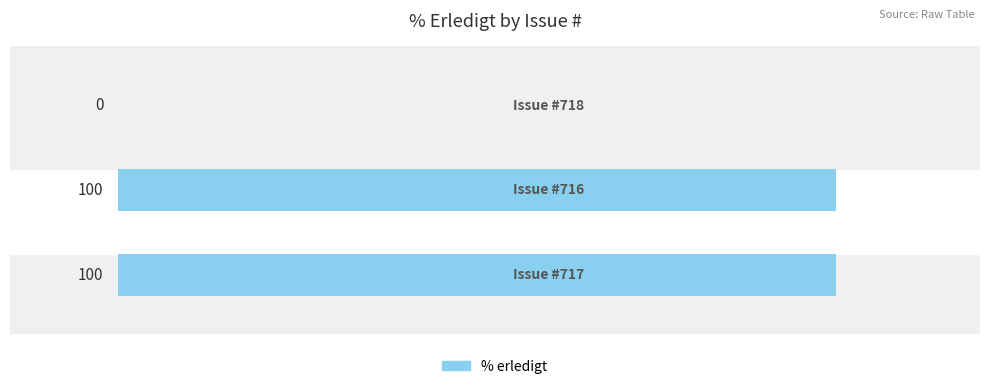

What is the greatest value displayed?

100